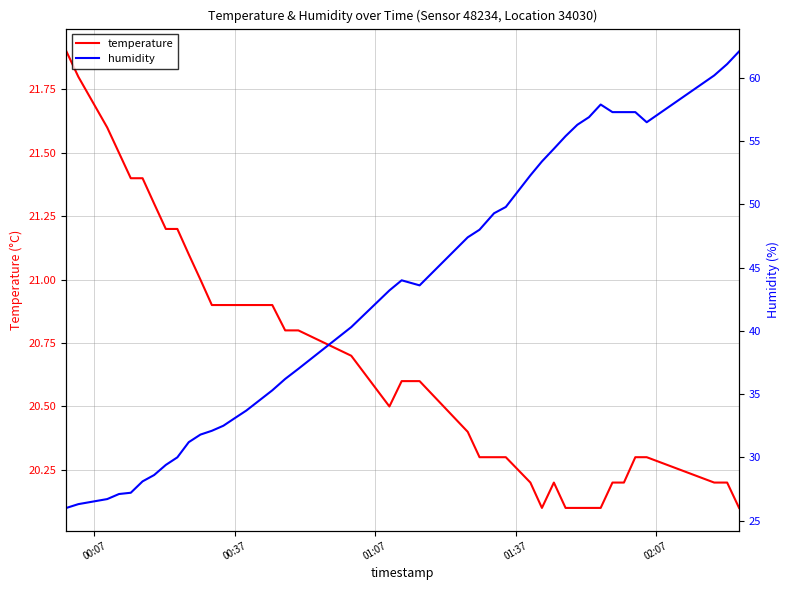

What is the highest value of the temperature series?

21.9